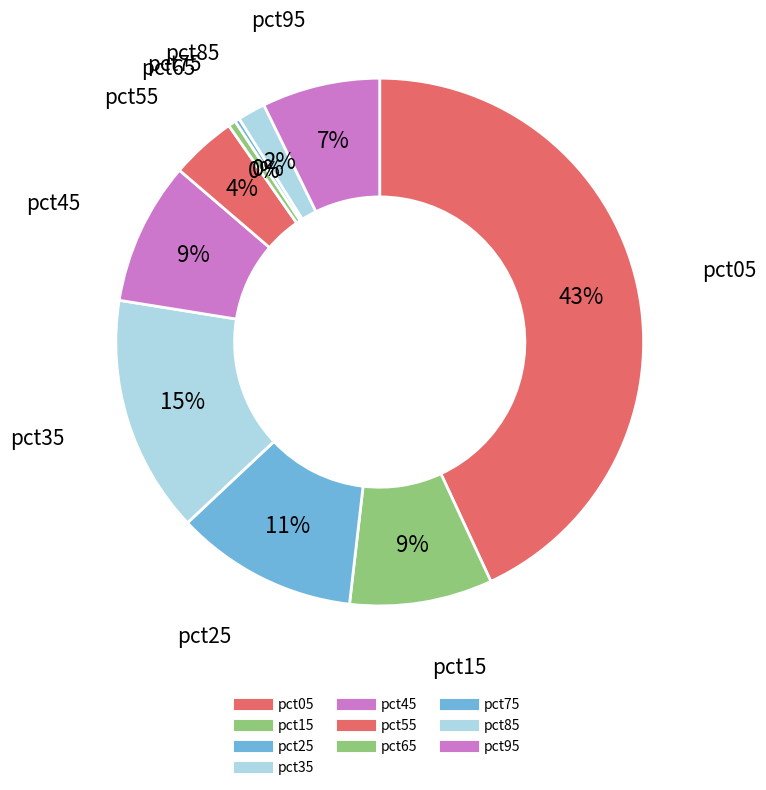

Count the number of slices in the pie.

10